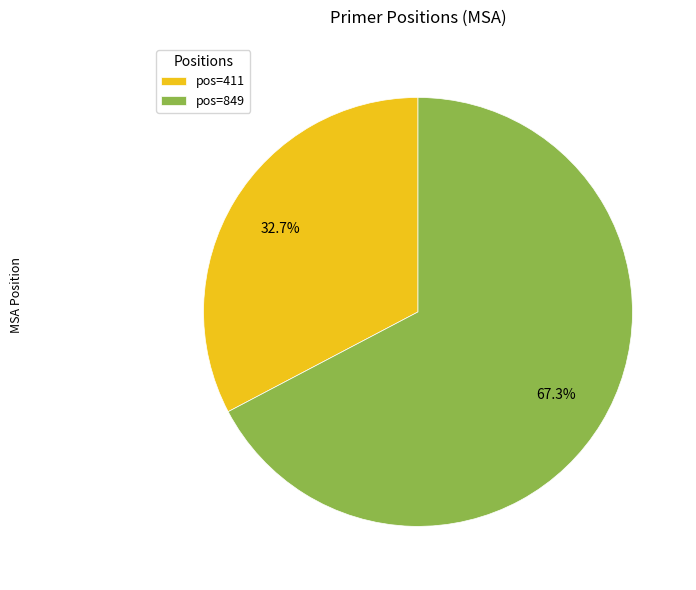

What is the ratio of the value at pos=411 to the value at pos=849?

0.5